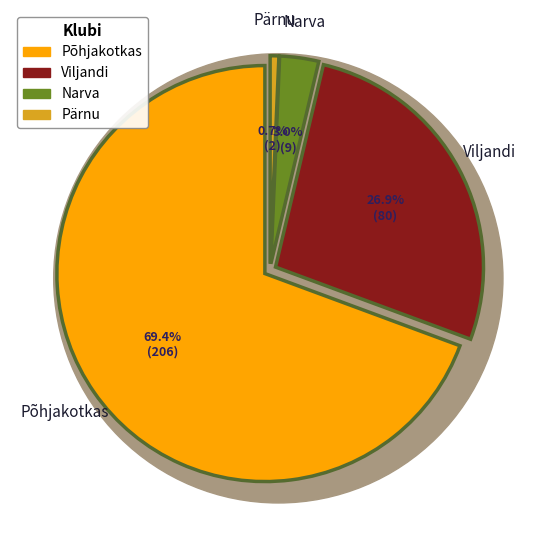

What portion of the pie excludes Viljandi?

73.1%